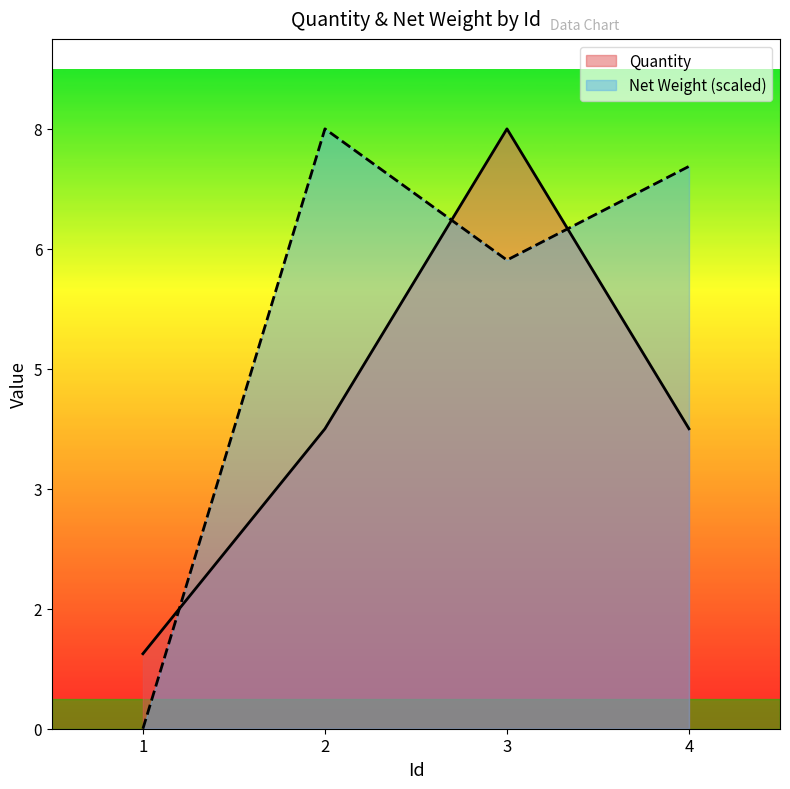

Rank the categories by Net Weight value from lowest to highest.

1, 3, 4, 2